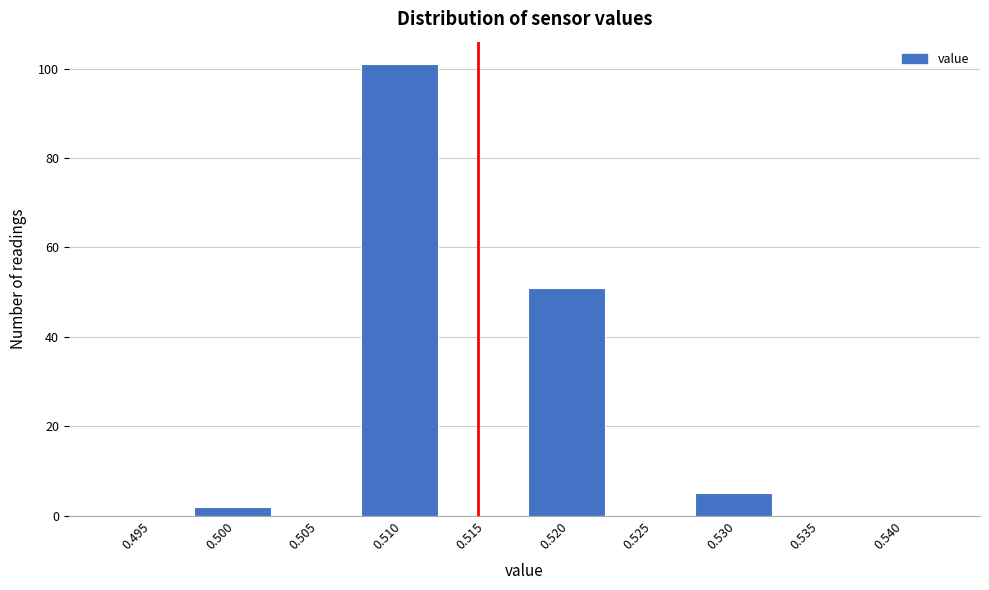

Reading right to left, list all the values displayed in this chart.

0.540=0	0.535=0	0.530=5	0.525=0	0.520=51	0.515=0	0.510=101	0.505=0	0.500=2	0.495=0